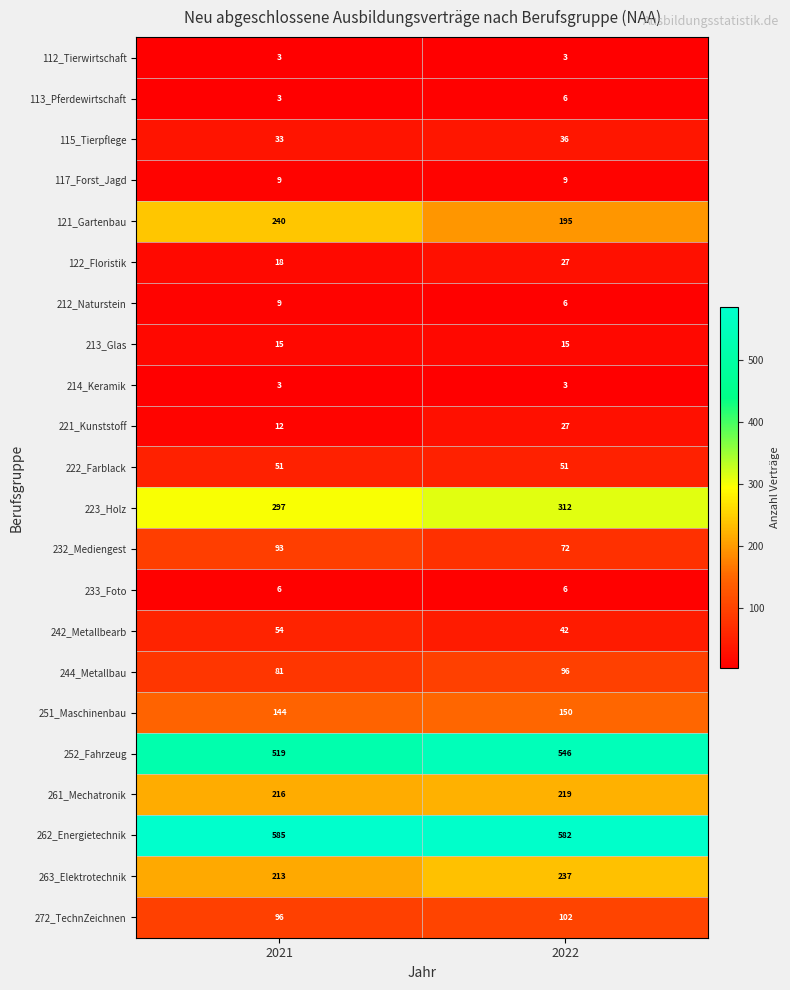

At which label does 121_Gartenbau reach its minimum?

2022